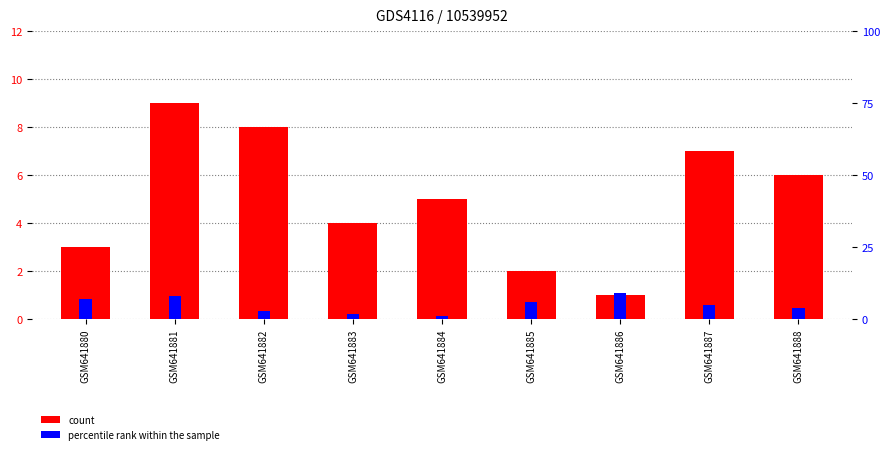

Is it true that count equals 8 at GSM641888?

False